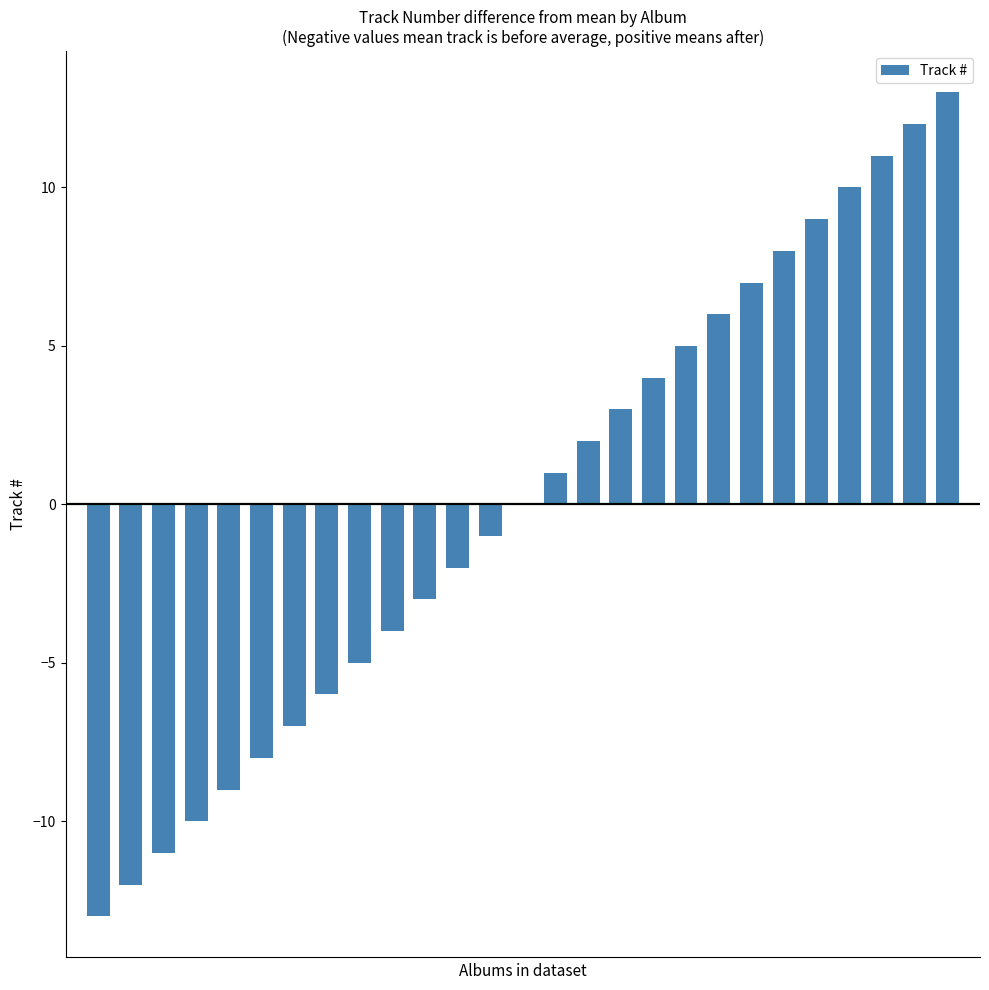

What is the maximum value shown in the chart?

13